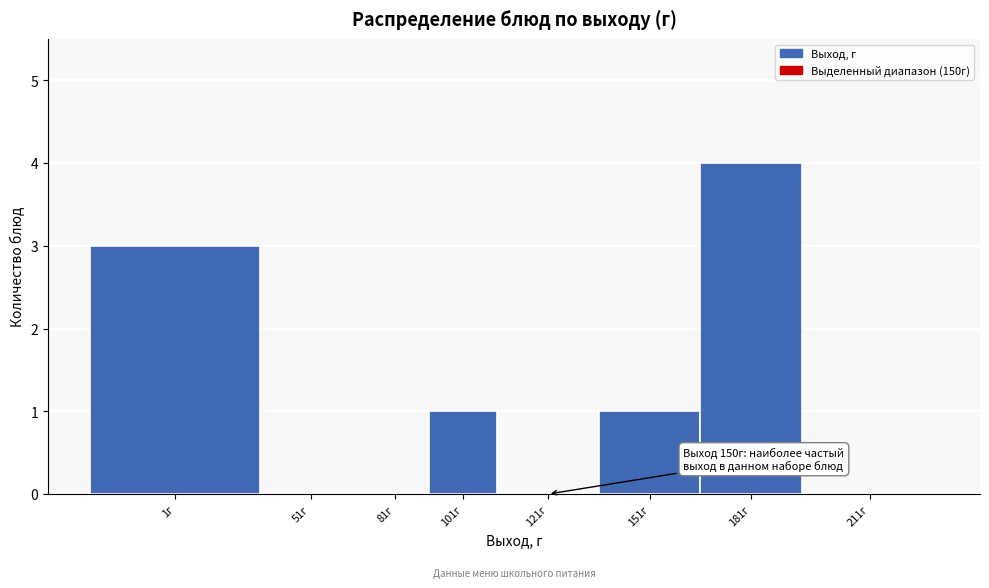

Reading left to right, what are all the values shown in this chart?

1г=3	51г=0	81г=0	101г=1	121г=0	151г=1	181г=4	211г=0